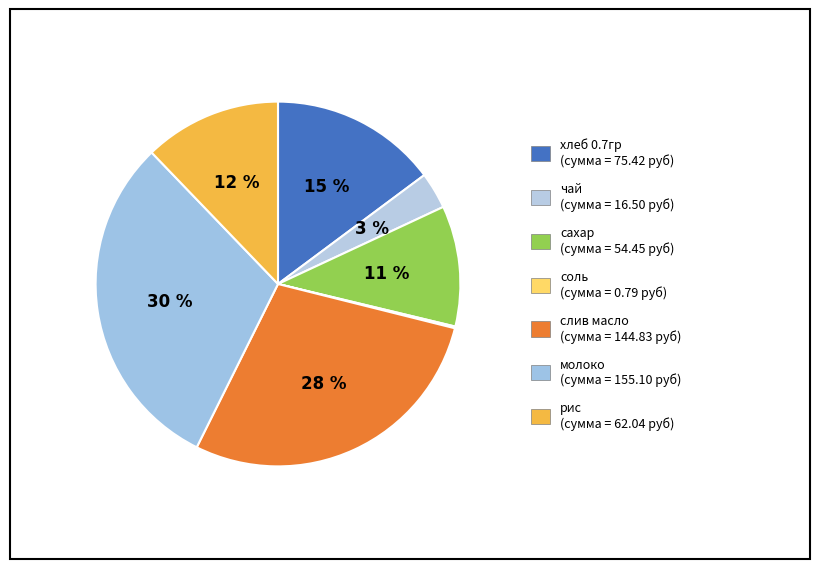

What portion of the pie excludes рис?

87.8%